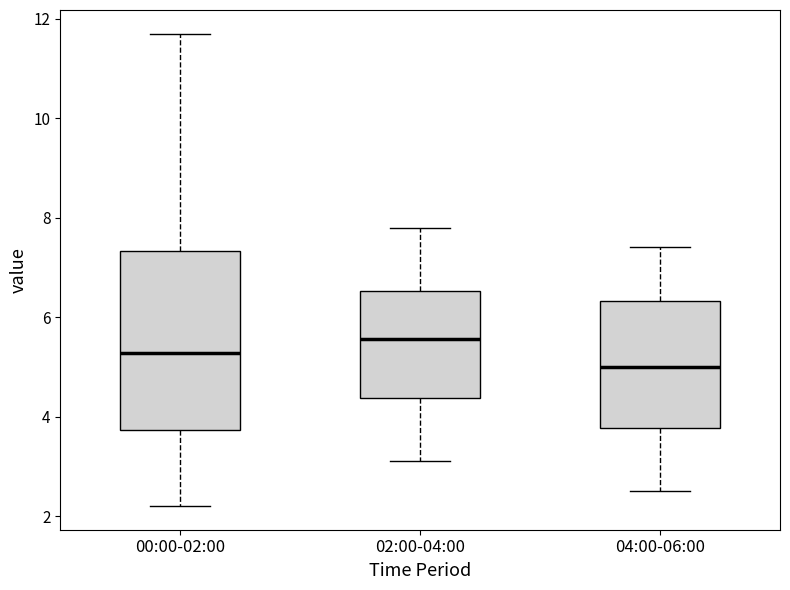

Where does the lower whisker of the box for 04:00-06:00 end on the y-axis? The values are not printed on the chart, so give them approximately, as read against the axis.

2.6